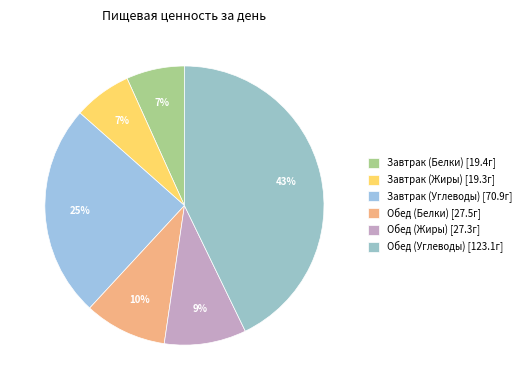

What is the ratio of the value at Обед (Белки) to the value at Завтрак (Белки)?

1.4